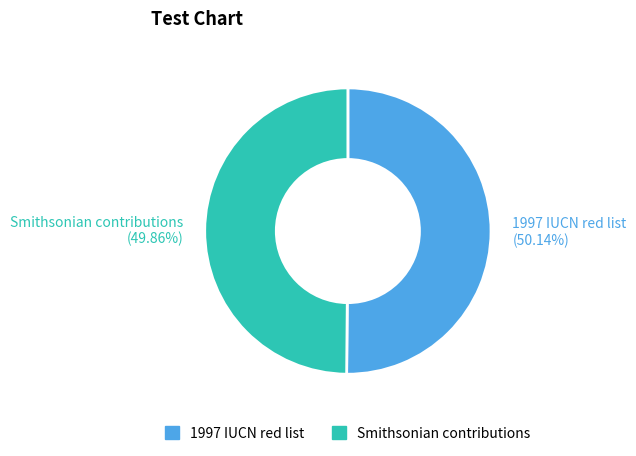

Do Smithsonian contributions and 1997 IUCN red list together represent more than half of the pie?

Yes